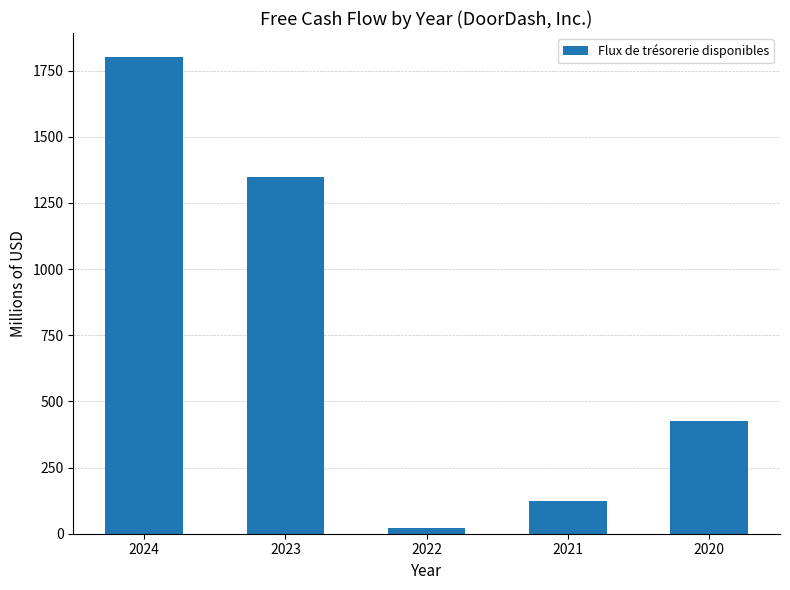

How many data points does each series have?

5